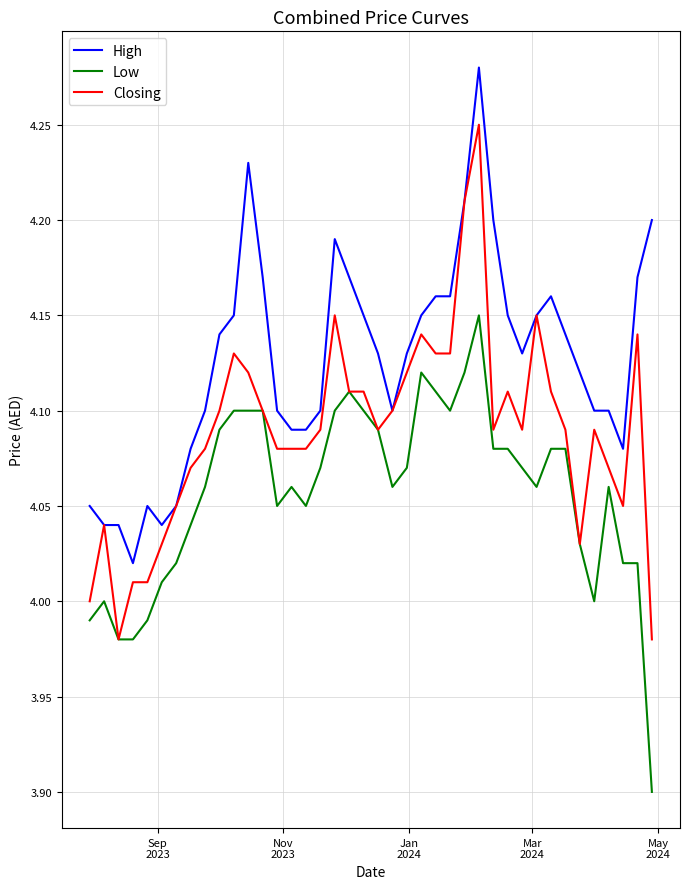

List the series in order of their peak value, highest first.

High, Closing, Low